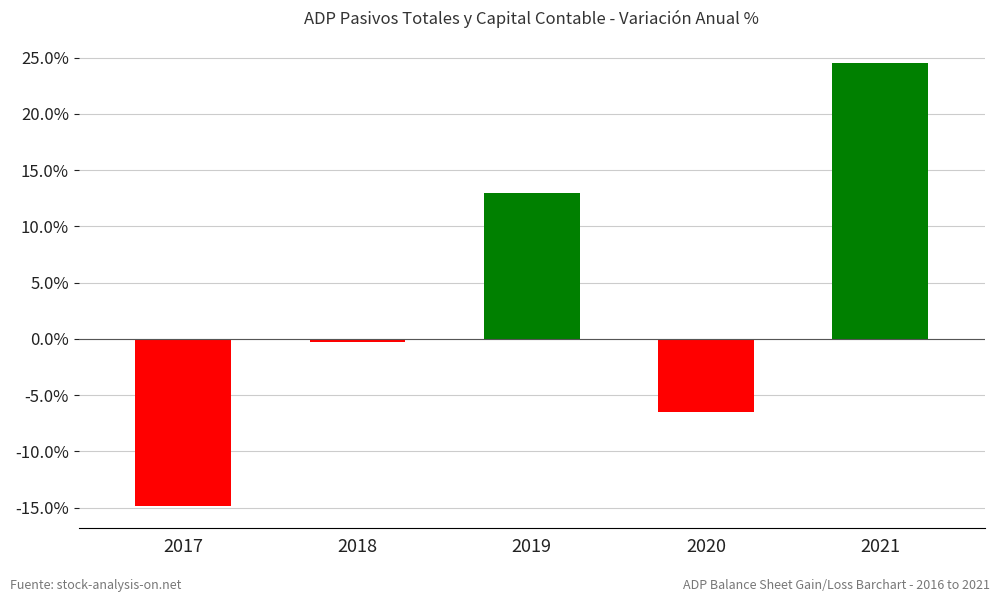

What is the sum of all values?

15.9